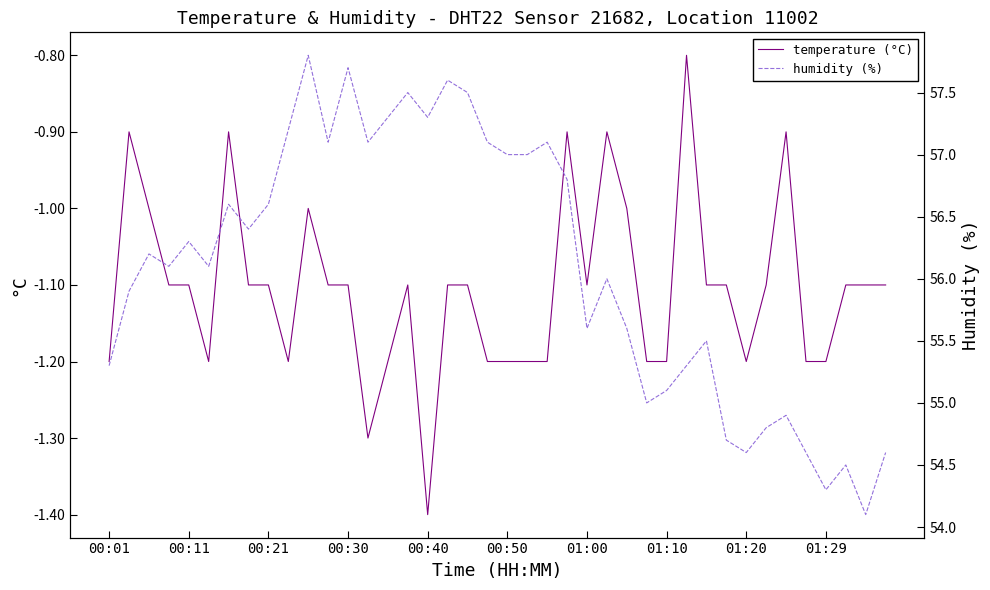

What is the average value of the humidity (%) series?

56.1